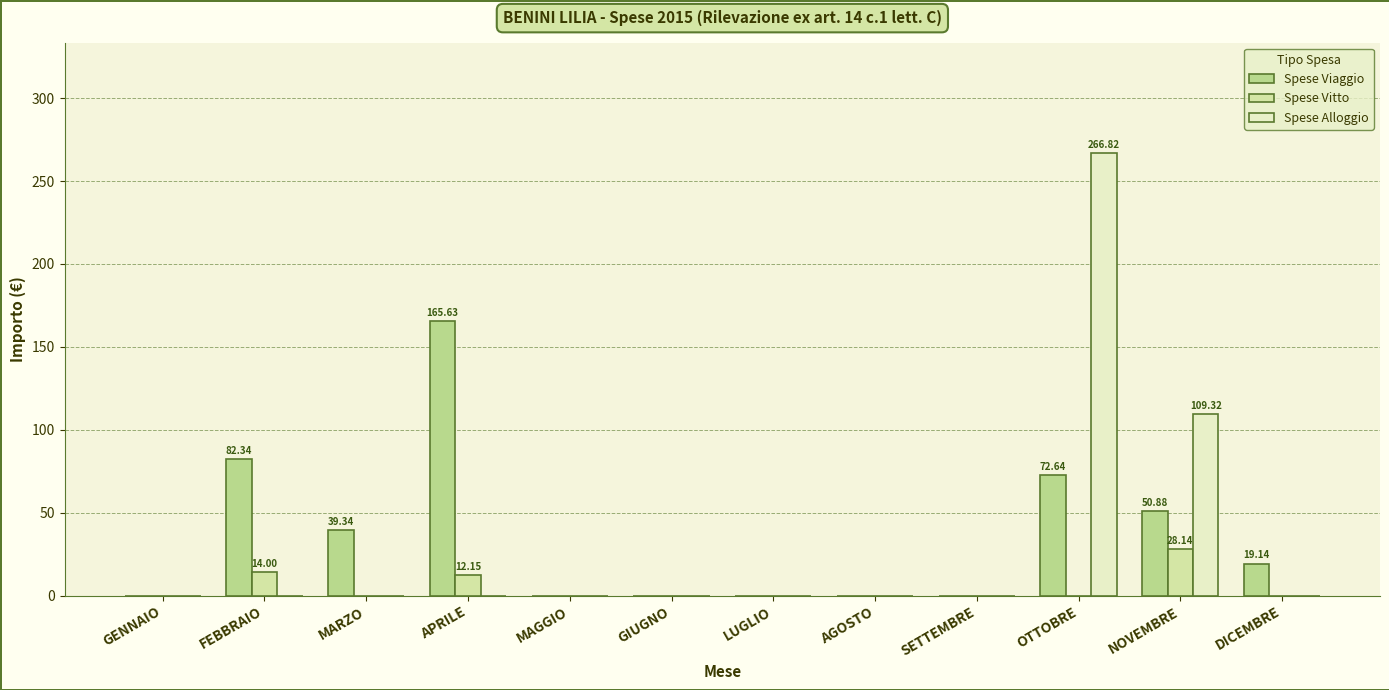

What are all the series names shown in the legend?

Spese Viaggio, Spese Vitto, Spese Alloggio